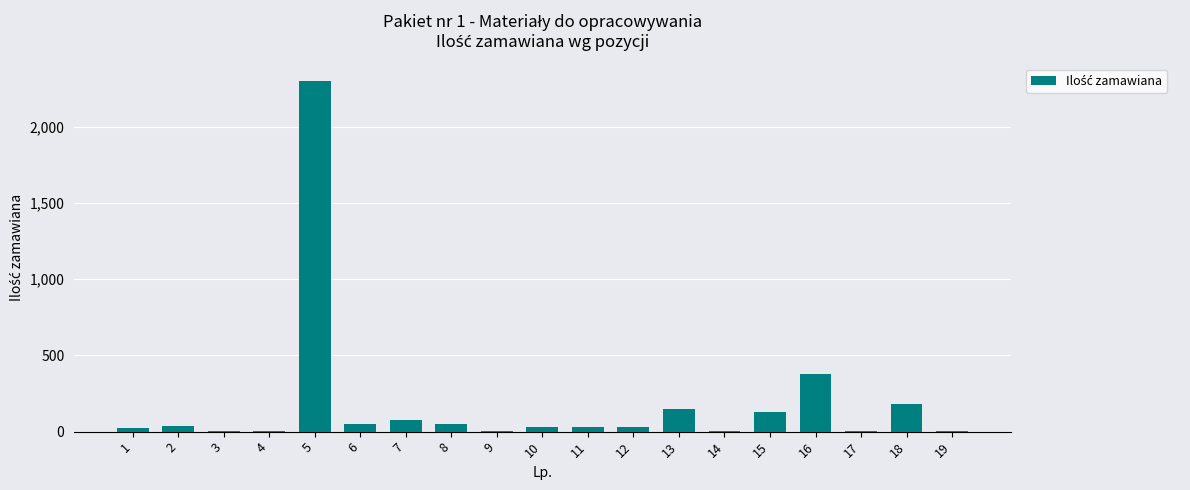

What is the maximum value shown in the chart?

2300